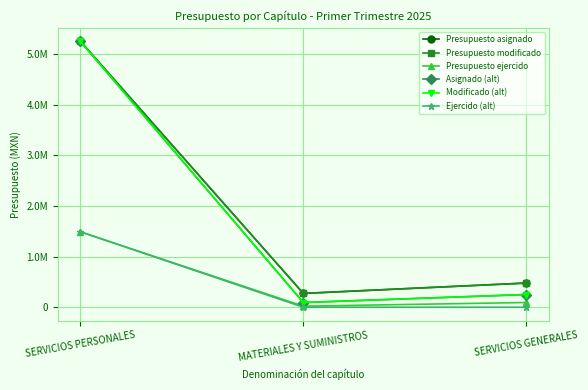

What is the difference between the maximum and minimum values in the Presupuesto asignado series?

4977396.0